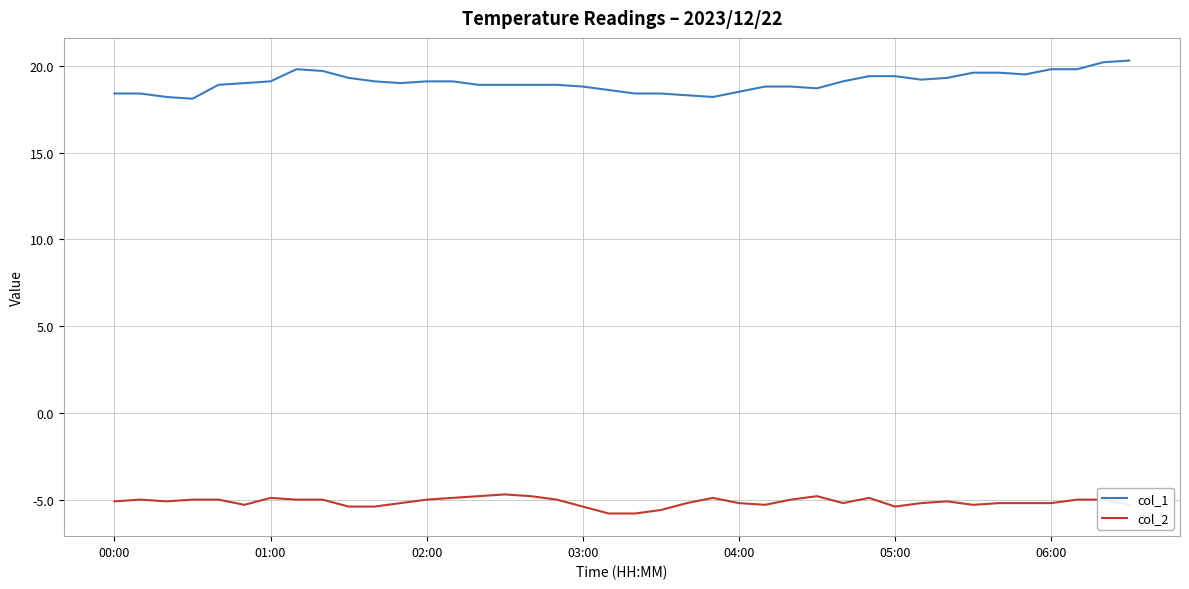

What is the difference between the maximum and minimum values in the col_1 series?

2.2